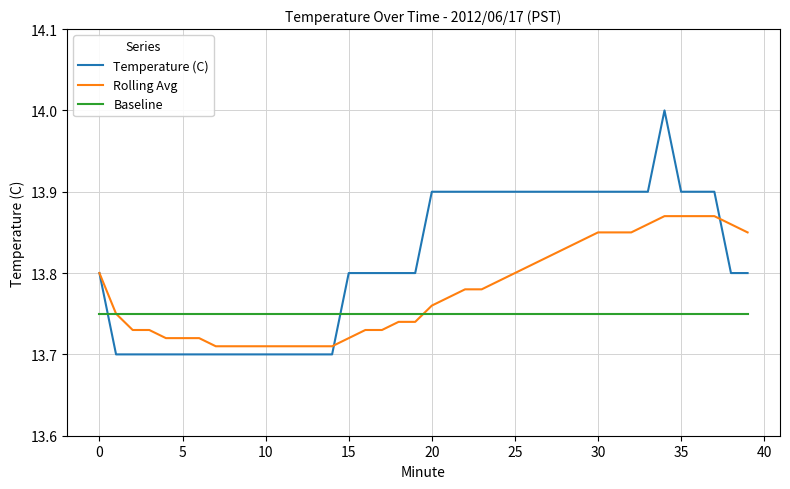

Which series has the widest spread of values?

Temperature (C)